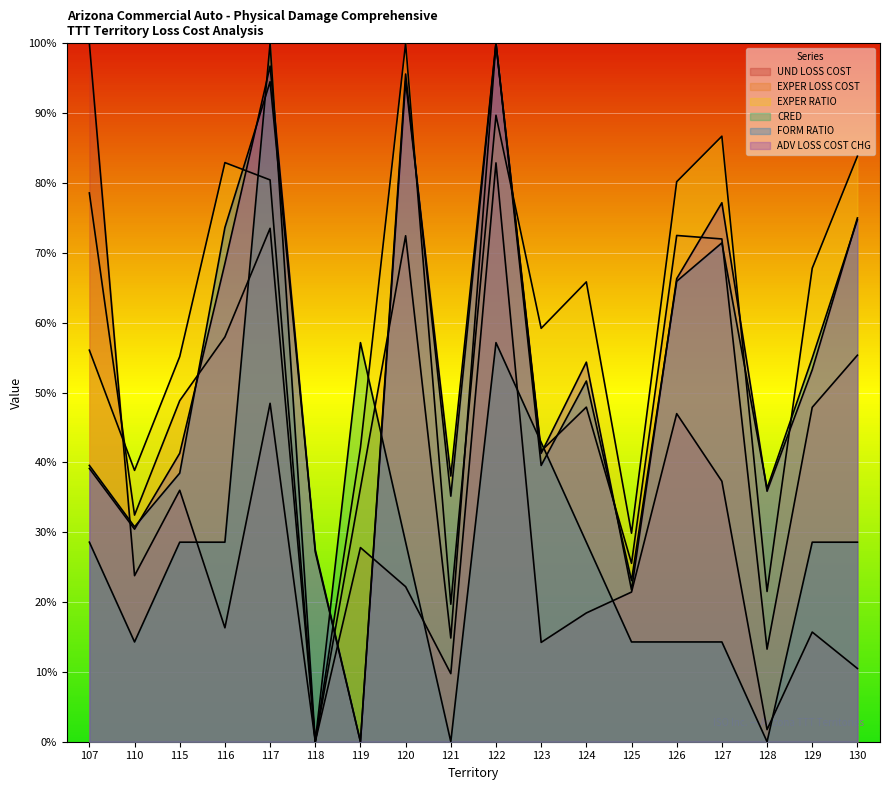

Reading right to left, transcribe all the data shown in this chart.

UND LOSS COST: 10.5	15.7	1.7	37.3	47.0	21.4	18.4	14.2	82.9	9.7	22.2	27.8	0.0	48.5	16.3	36.0	23.8	100.0
EXPER LOSS COST: 55.3	47.9	13.3	72.0	72.5	25.5	47.9	41.6	100.0	14.8	72.4	36.3	0.0	73.5	58.0	48.8	32.5	78.6
EXPER RATIO: 83.8	67.8	21.5	86.7	80.2	29.9	65.8	59.2	89.7	19.7	100.0	42.1	0.0	80.4	82.9	55.1	38.9	56.1
CRED: 28.6	28.6	0.0	14.3	14.3	14.3	28.6	42.9	57.1	0.0	28.6	57.1	0.0	100.0	28.6	28.6	14.3	28.6
FORM RATIO: 74.7	54.9	36.3	71.4	65.9	23.1	51.6	39.6	100.0	35.2	95.6	0.0	27.5	94.5	73.6	38.5	30.8	39.6
ADV LOSS COST CHG: 75.0	53.3	35.9	77.2	66.3	21.7	54.3	41.3	100.0	38.0	94.6	0.0	27.2	96.7	68.5	41.3	30.4	39.1